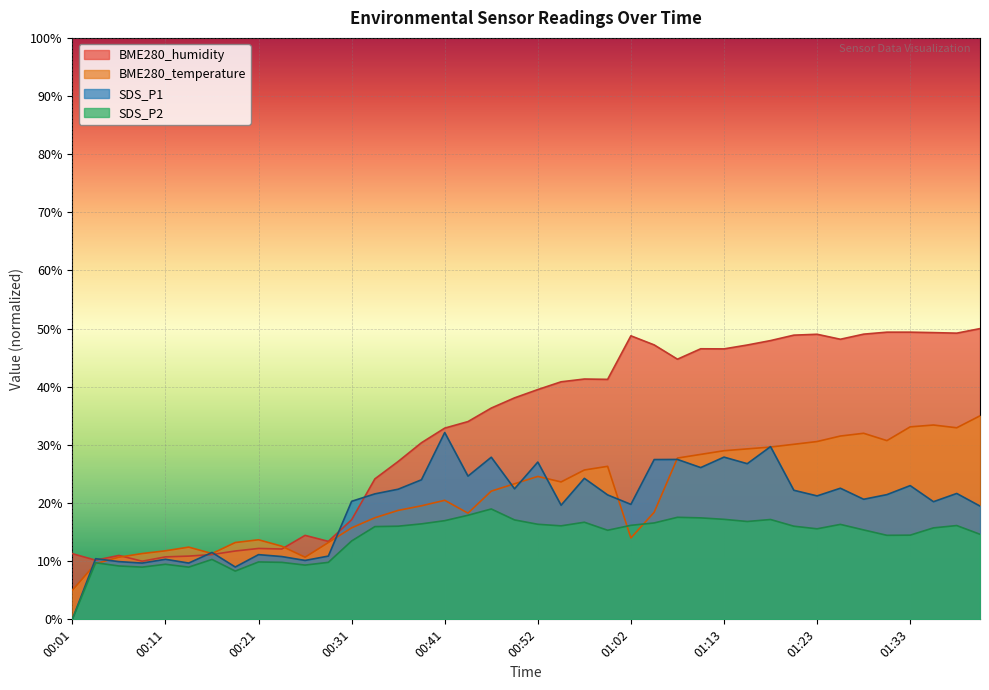

Reading left to right, extract all data points from this chart.

BME280_temperature: 5.0	9.6	10.7	11.3	11.8	12.4	11.3	13.2	13.7	12.6	10.7	13.2	15.7	17.5	18.7	19.5	20.5	18.3	22.1	23.3	24.6	23.6	25.7	26.3	14.0	18.4	27.7	28.4	29.0	29.3	29.6	30.1	30.6	31.5	32.0	30.7	33.1	33.4	32.9	35.0
BME280_humidity: 11.3	10.2	11.0	10.0	10.7	10.9	11.1	11.8	12.2	12.1	14.4	13.4	17.1	24.2	27.2	30.4	32.9	34.0	36.3	38.1	39.5	40.9	41.3	41.3	48.8	47.2	44.7	46.5	46.5	47.2	47.9	48.9	49.0	48.2	49.0	49.4	49.4	49.3	49.2	50.0
SDS_P1: 0.0	10.4	9.9	9.7	10.3	9.7	11.5	9.0	11.1	10.8	10.1	10.9	20.3	21.6	22.4	24.0	32.1	24.6	27.9	22.4	27.1	19.6	24.2	21.4	19.8	27.5	27.5	26.1	27.9	26.8	29.7	22.2	21.2	22.6	20.6	21.4	23.0	20.2	21.6	19.5
SDS_P2: 0.0	9.7	9.2	9.0	9.5	9.0	10.3	8.3	9.9	9.8	9.3	9.8	13.5	15.9	16.0	16.4	17.0	17.9	19.0	17.1	16.4	16.1	16.7	15.3	16.2	16.6	17.6	17.4	17.2	16.8	17.2	16.0	15.6	16.3	15.4	14.4	14.5	15.7	16.1	14.6